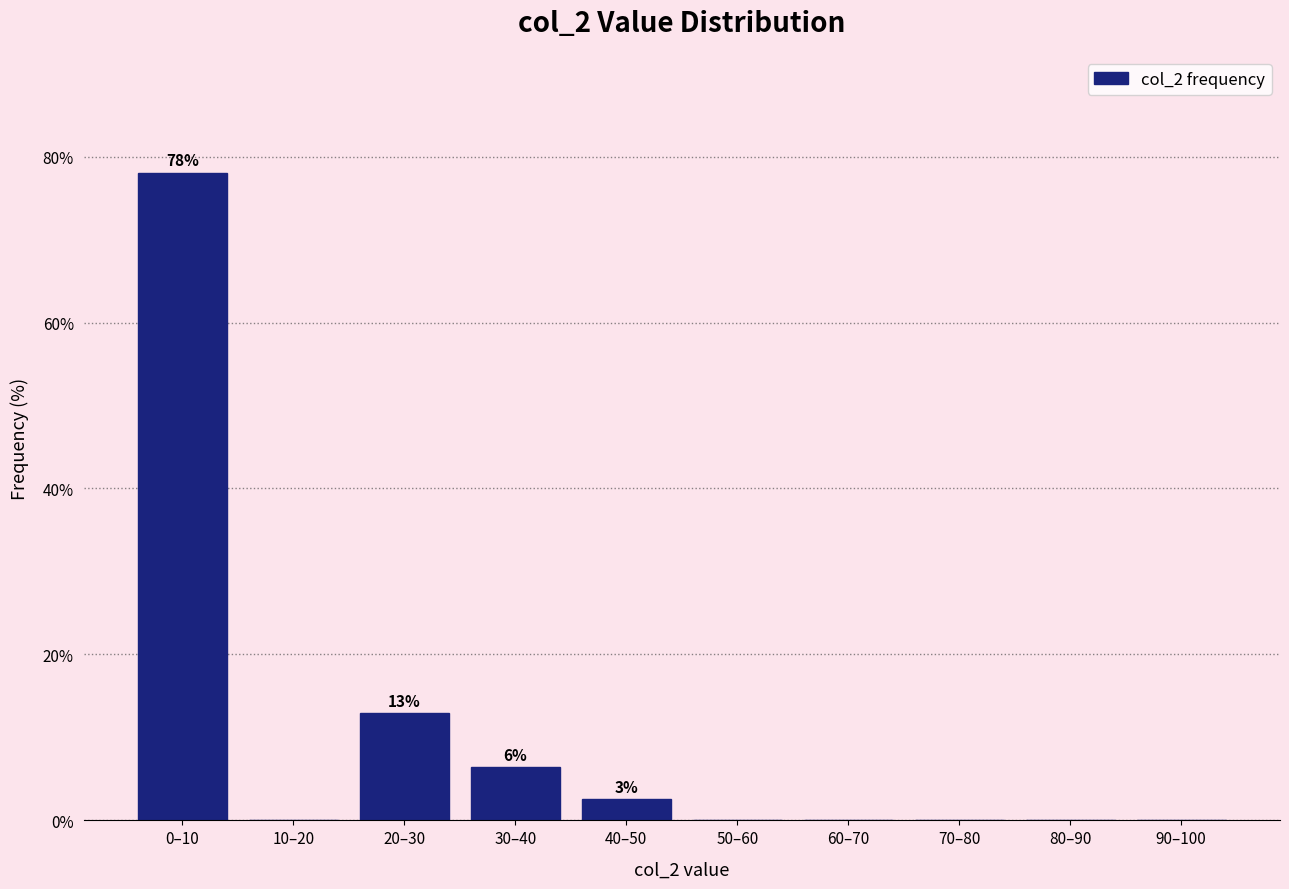

Reading left to right, list all the values displayed in this chart.

0–10=78.1	10–20=0.0	20–30=12.9	30–40=6.5	40–50=2.6	50–60=0.0	60–70=0.0	70–80=0.0	80–90=0.0	90–100=0.0